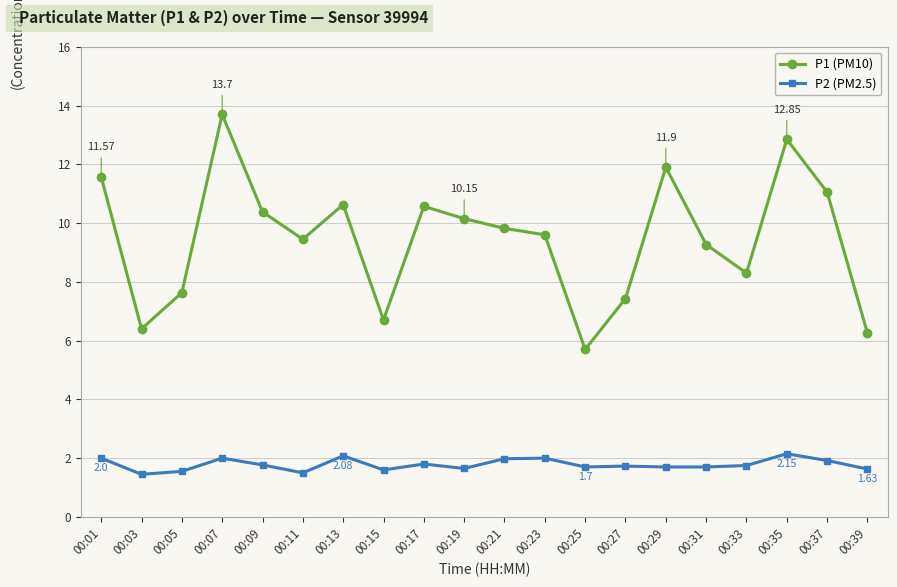

Rank the series by their maximum value, from lowest to highest.

P2 (PM2.5), P1 (PM10)